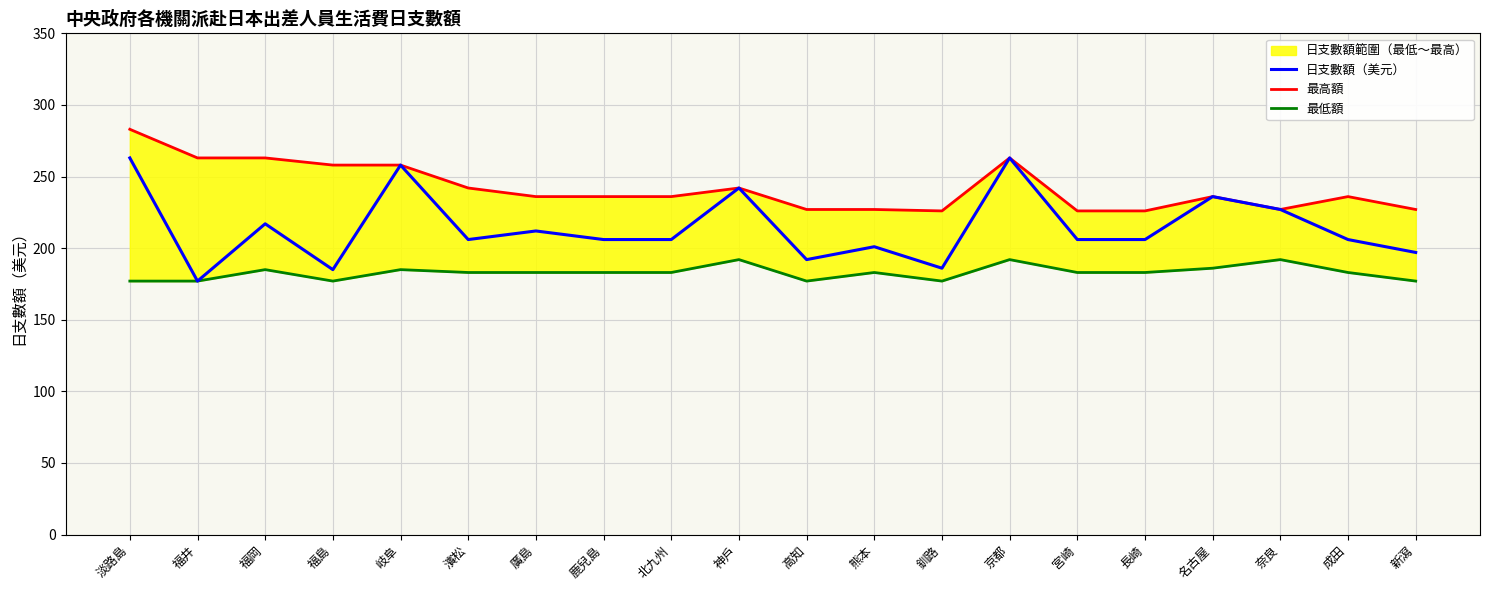

How many lines are shown in the chart?

3